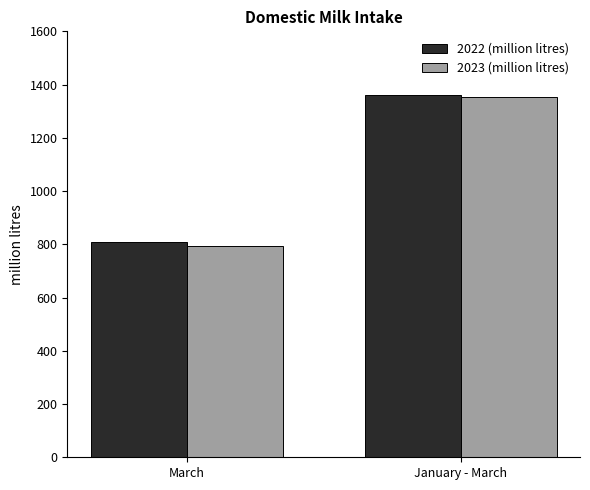

What is the minimum value for 2023 (million litres)?

793.8